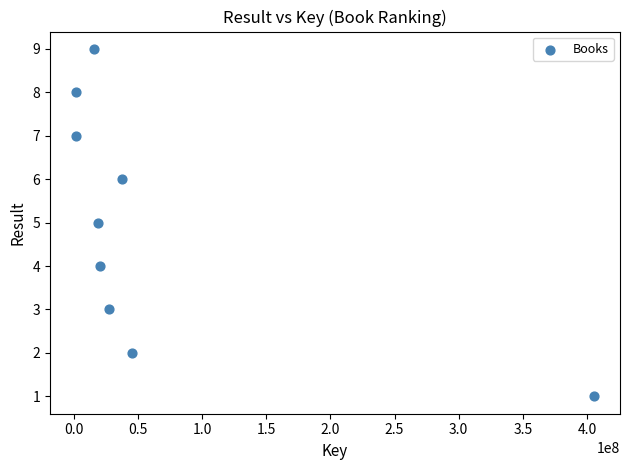

What is the average X value?

63844221